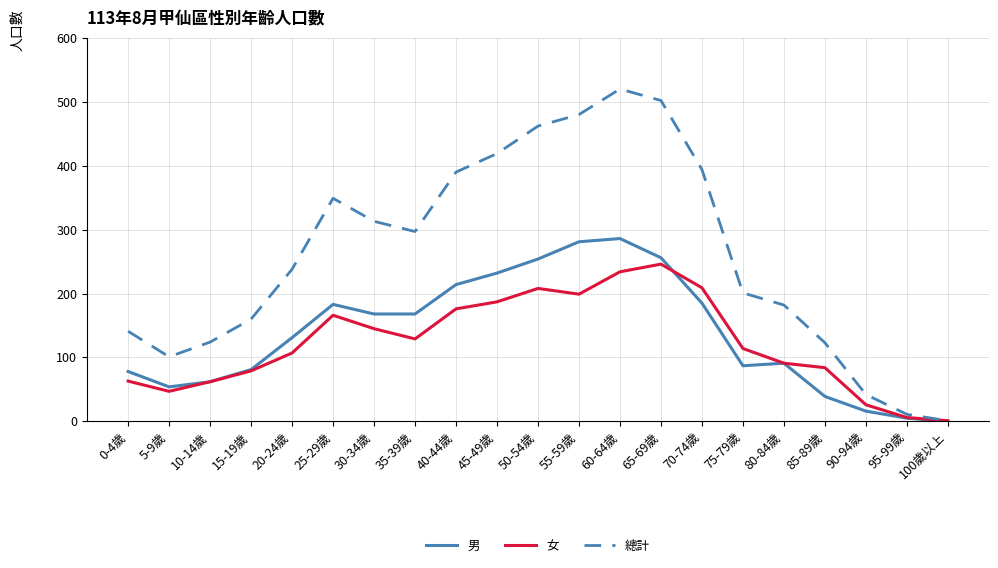

Which series has the largest total across all categories?

總計